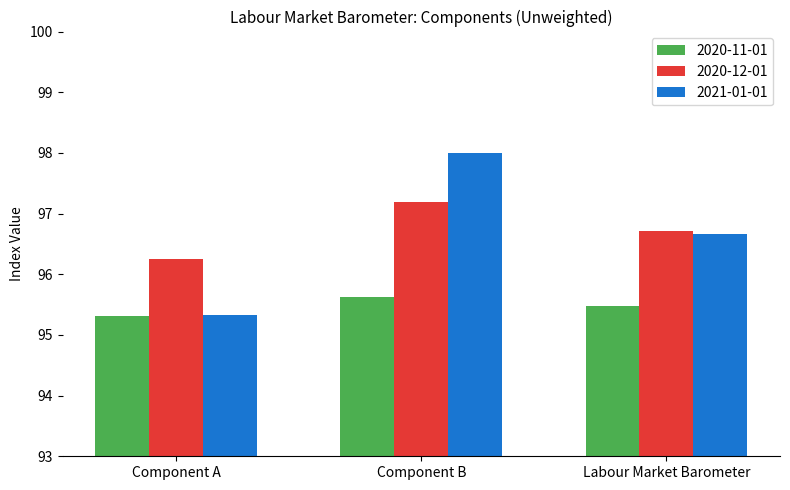

Is it true that 2021-01-01 equals 156.0 at Component A?

False